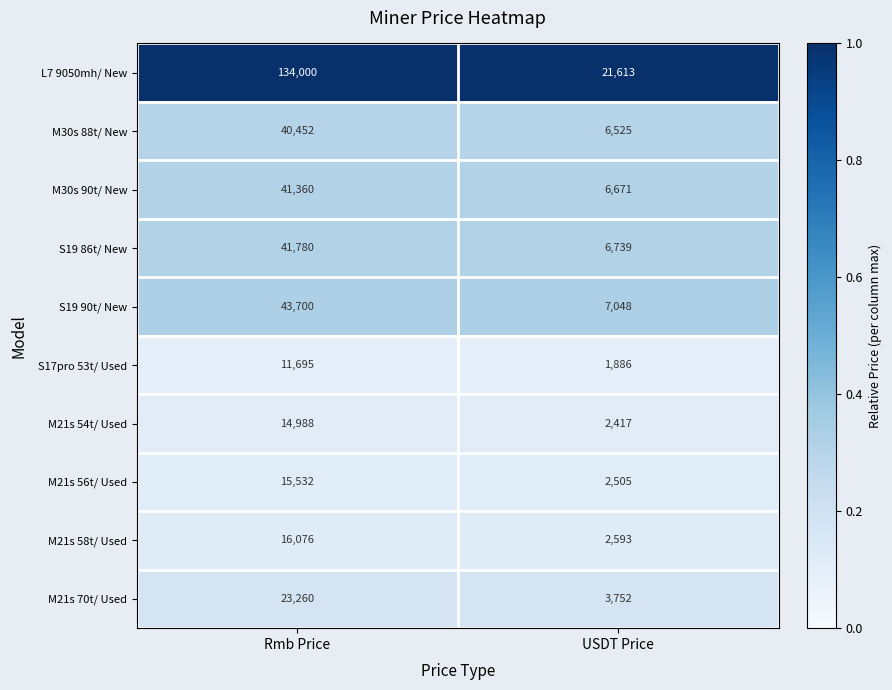

Between Rmb Price and USDT Price, which series saw the biggest shift?

L7 9050mh/ New